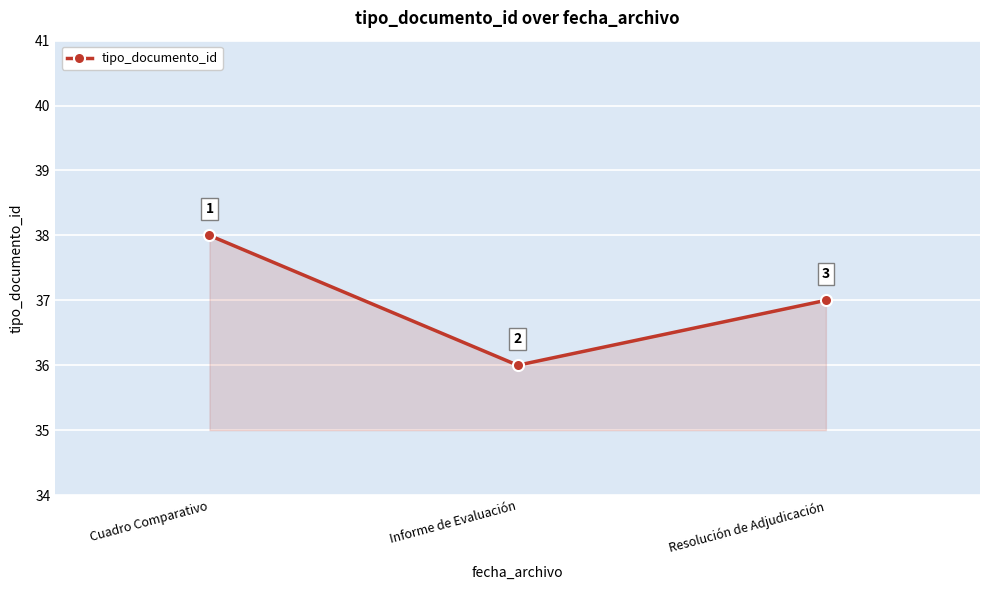

Reading left to right, transcribe all the data shown in this chart.

38	36	37